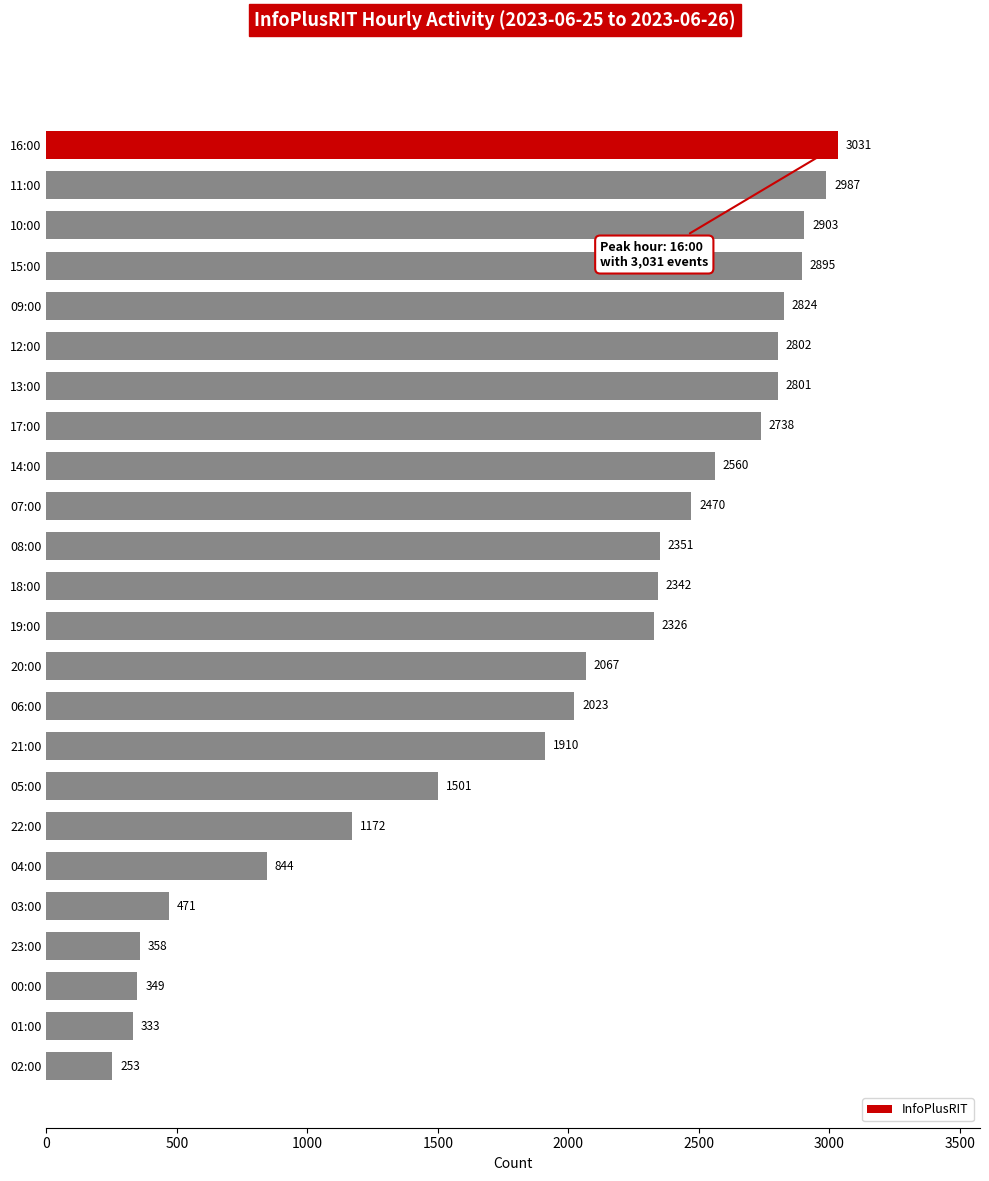

What is the smallest value displayed?

253